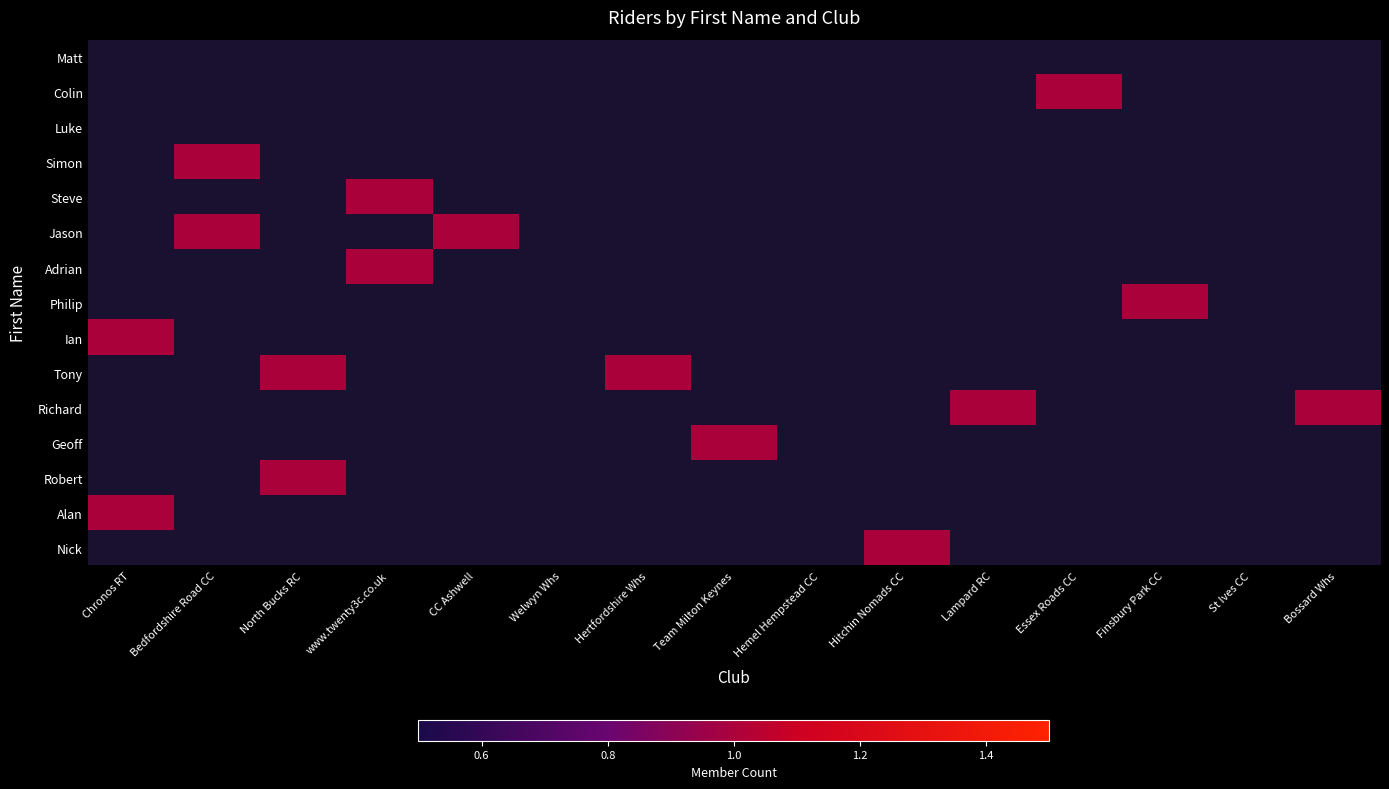

What is the total value across all series at Team Milton Keynes?

1